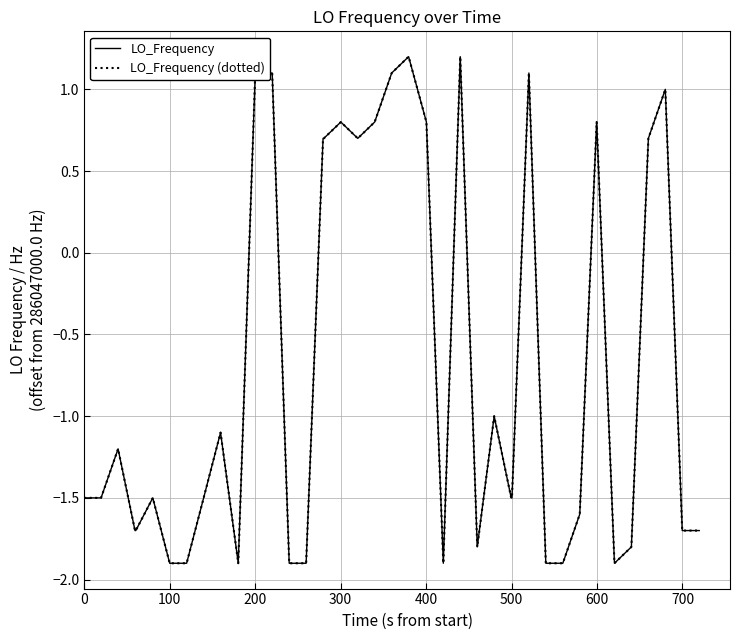

In LO_Frequency, how many points are lower than both neighbors (excluding endpoints)?

5